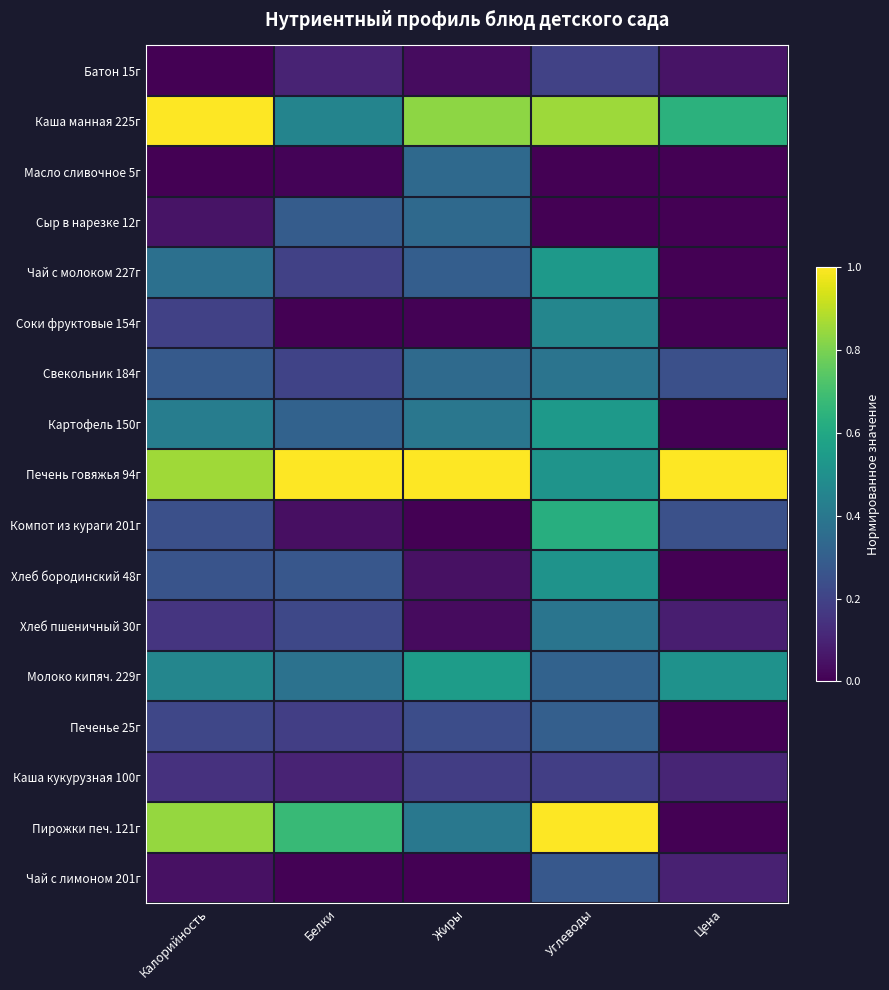

Rank the series at Калорийность from highest to lowest value.

Каша манная 225г, Печень говяжья 94г, Пирожки печ. 121г, Молоко кипяч. 229г, Картофель 150г, Чай с молоком 227г, Свекольник 184г, Хлеб бородинский 48г, Компот из кураги 201г, Печенье 25г, Соки фруктовые 154г, Хлеб пшеничный 30г, Каша кукурузная 100г, Сыр в нарезке 12г, Чай с лимоном 201г, Масло сливочное 5г, Батон 15г